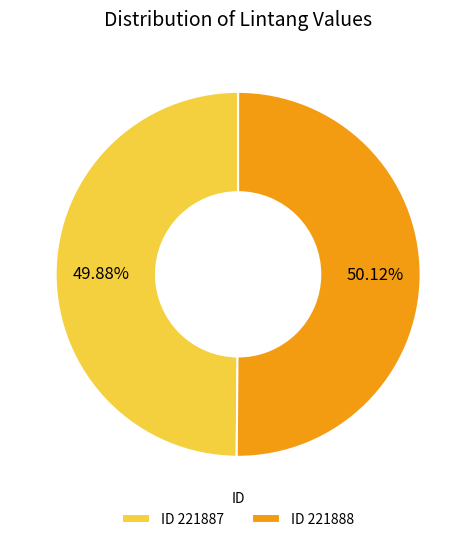

Is there any slice that represents more than half of the pie?

Yes